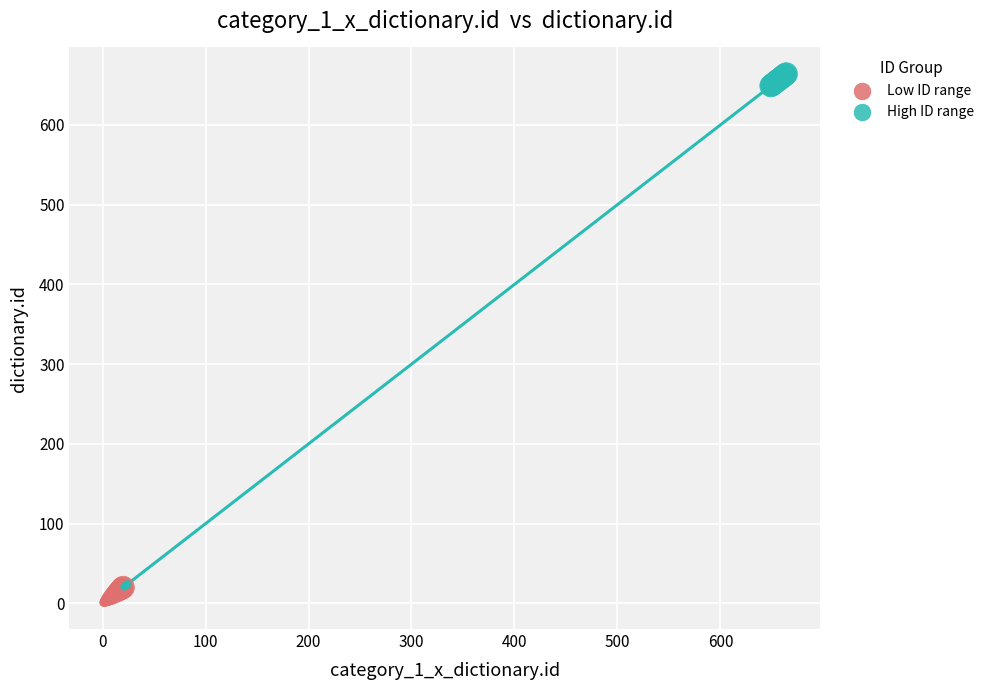

Which series contains the highest Y value?

High ID range